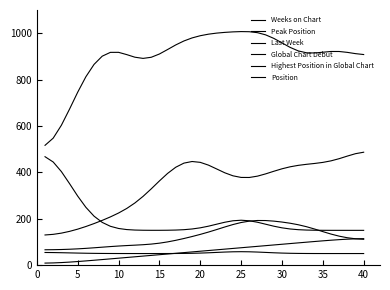

At which label is Global Chart Debut closest to 308?

5